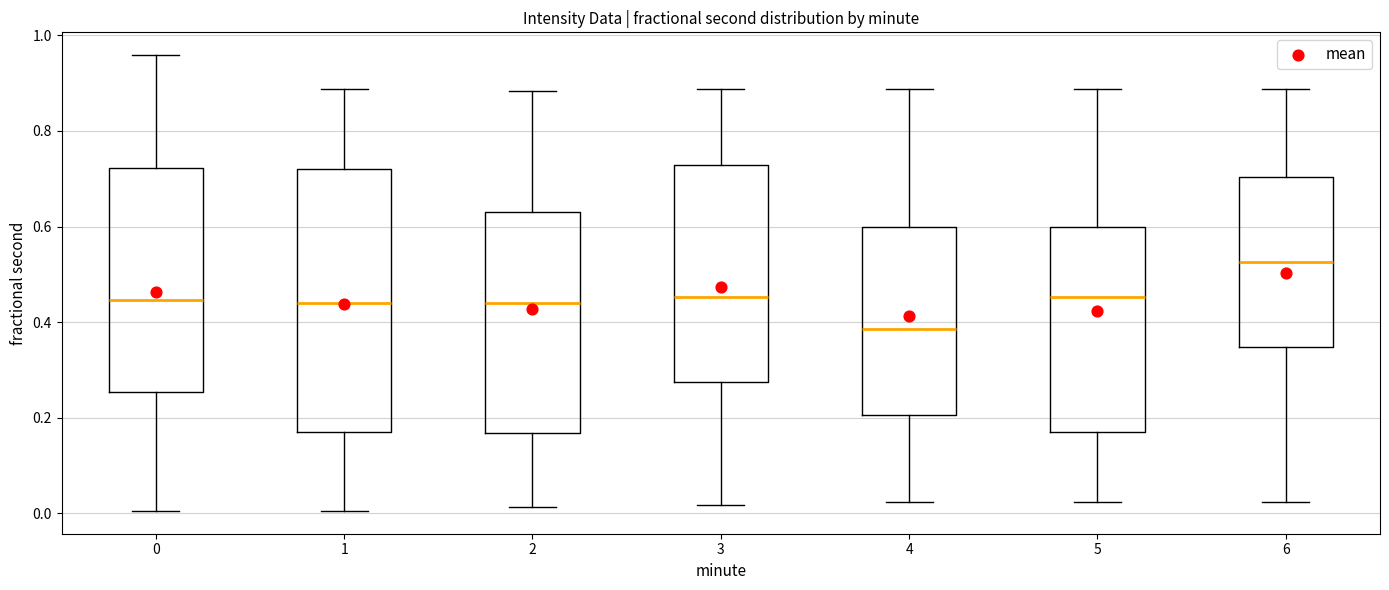

Which box has the lowest median line?

4